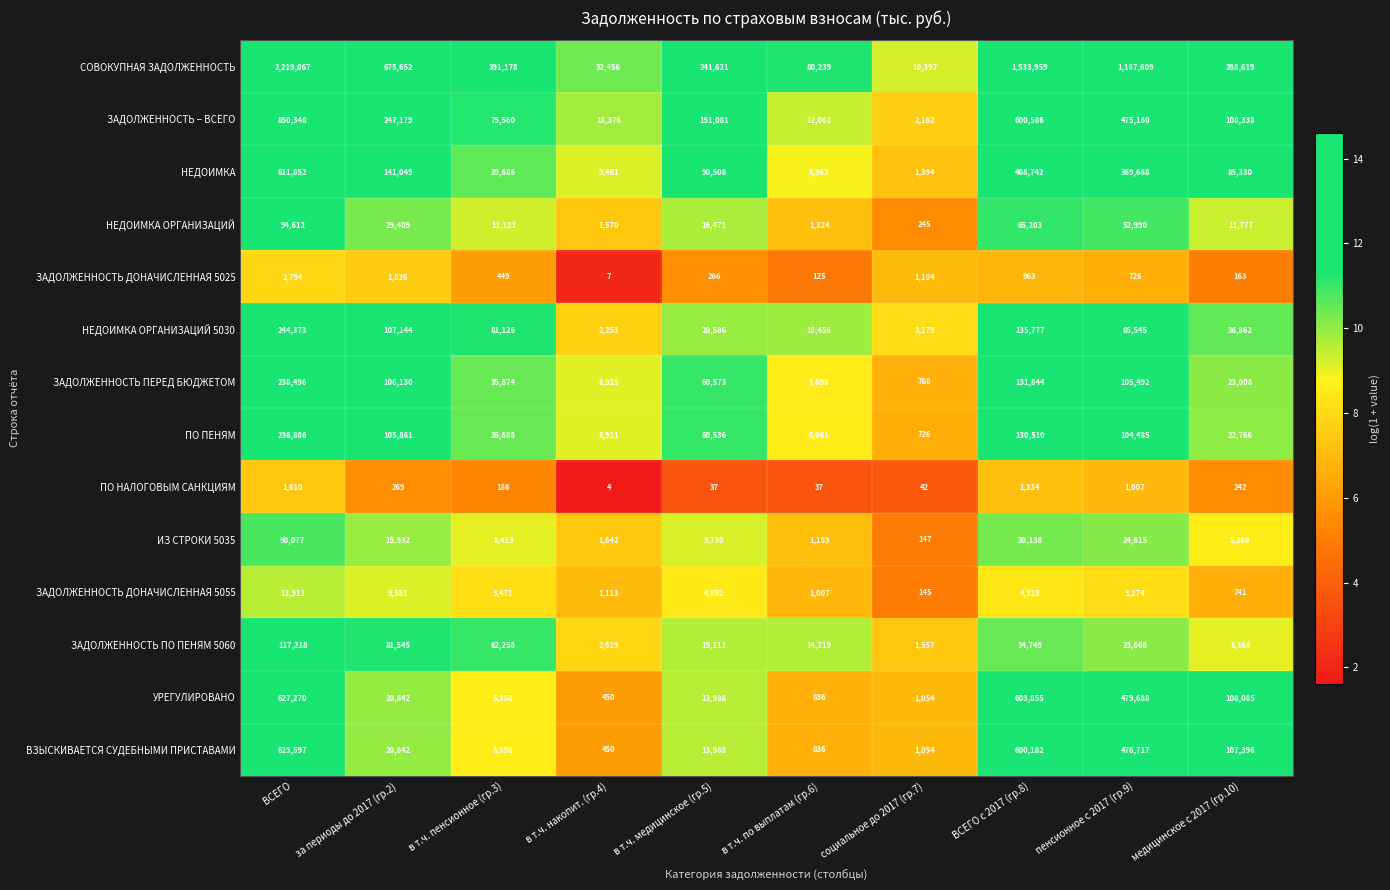

What is the difference between the maximum and minimum values in the НЕДОИМКА series?

610458